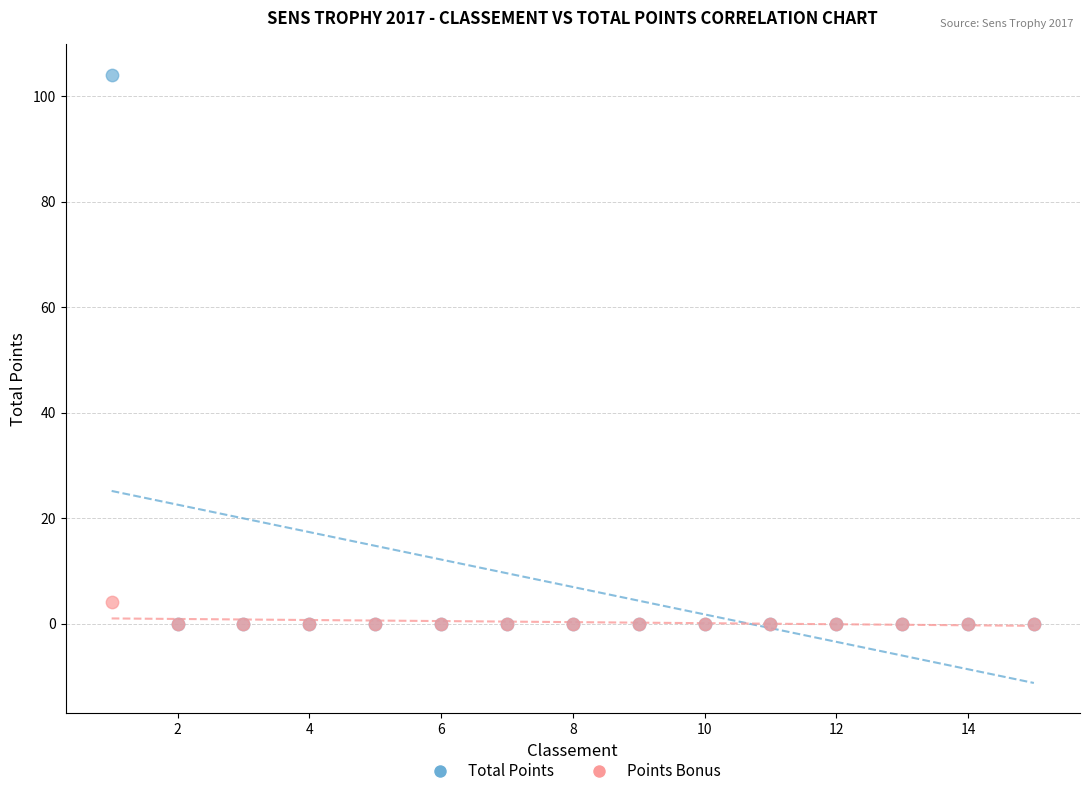

Across all series, what Y value is closest to 52?

4